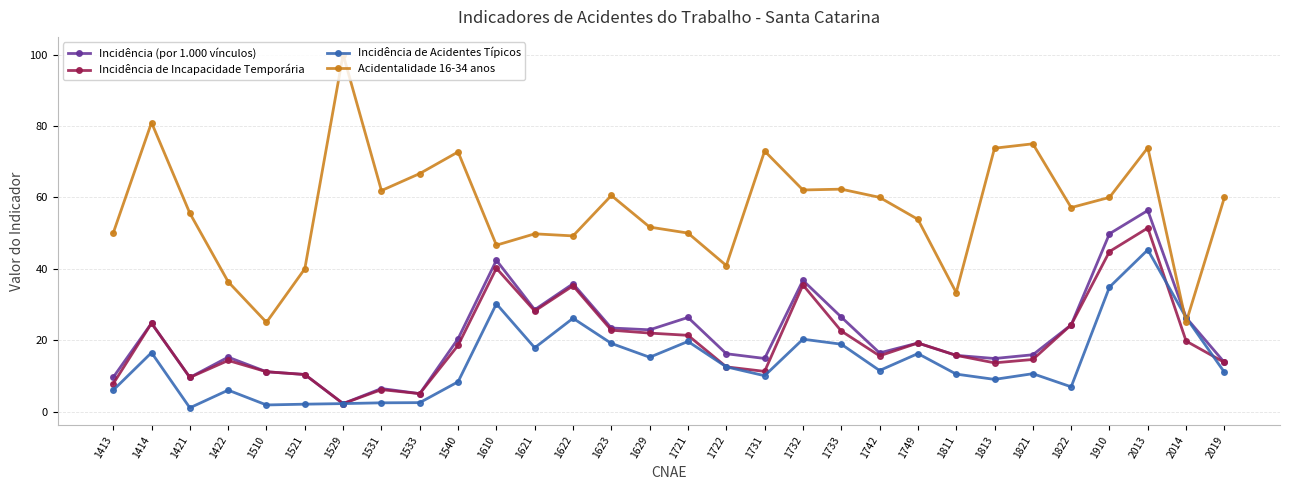

Which series ends up on top after the final intersection of Incidência de Acidentes Típicos and Acidentalidade 16-34 anos?

Acidentalidade 16-34 anos